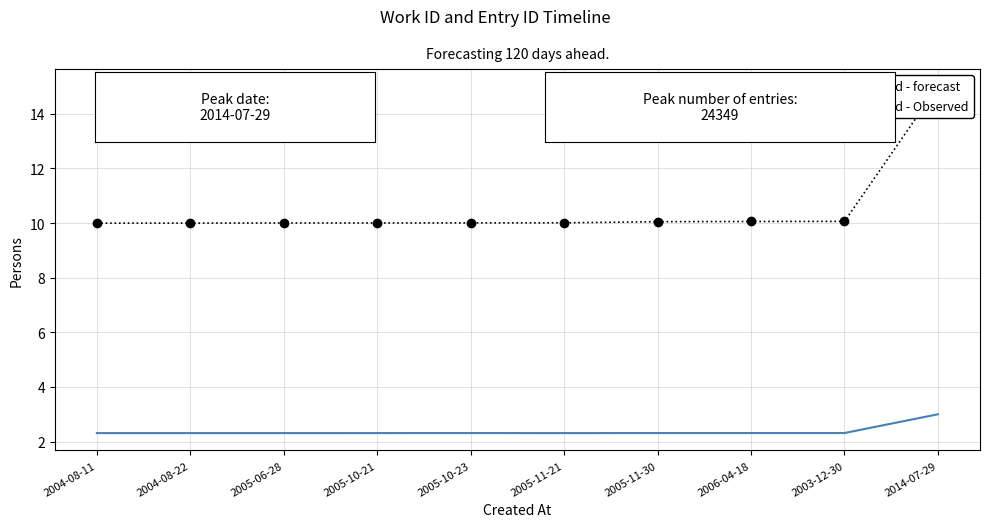

The value of Infected - forecast at 2005-06-28 is 4.0. True or false?

False